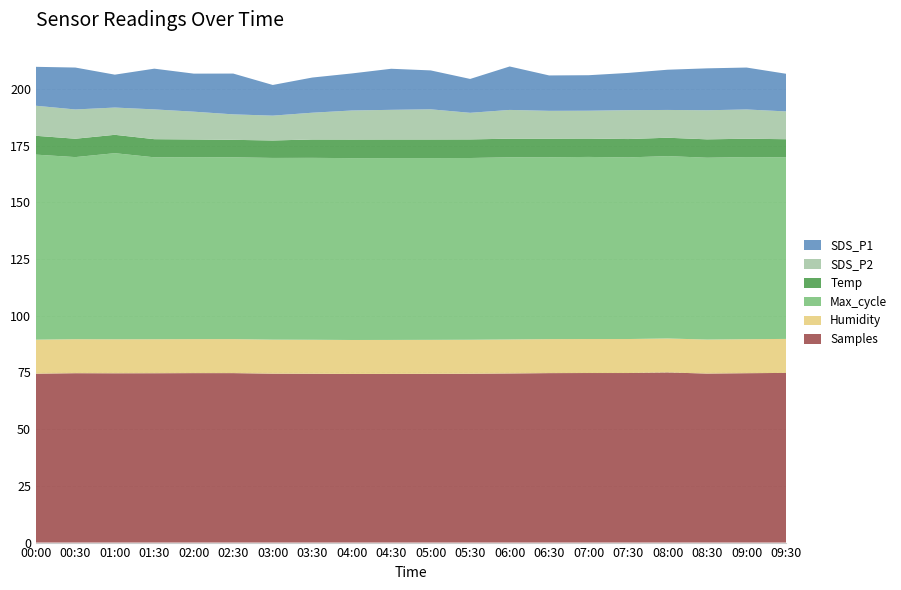

What is the highest value of the Samples series?

75.0